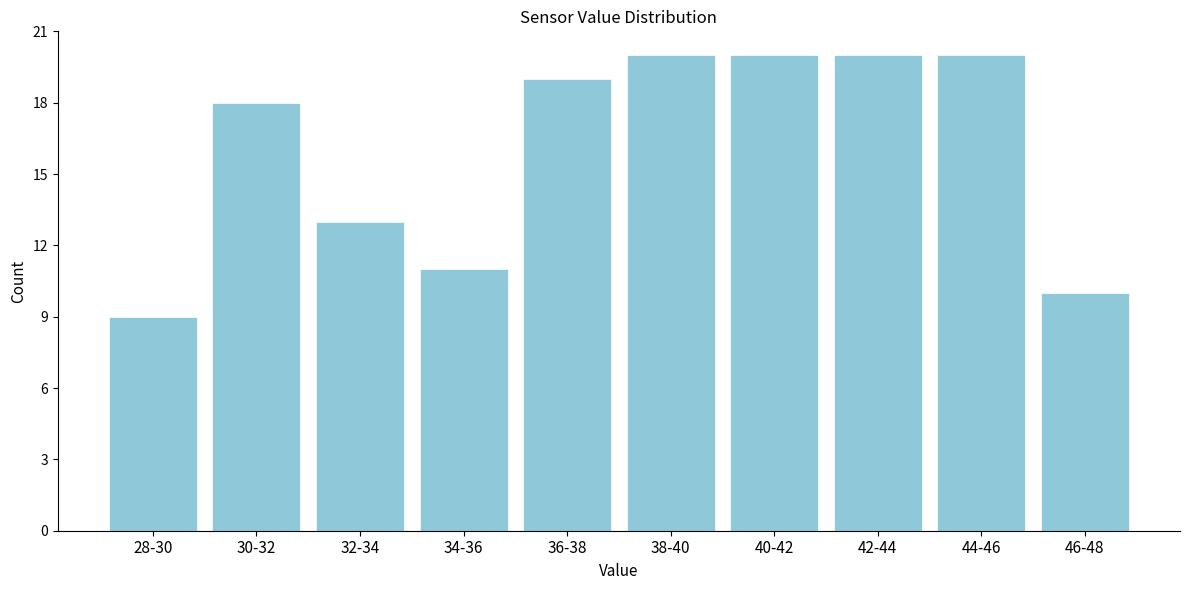

Reading right to left, transcribe all the data shown in this chart.

46-48=10	44-46=20	42-44=20	40-42=20	38-40=20	36-38=19	34-36=11	32-34=13	30-32=18	28-30=9